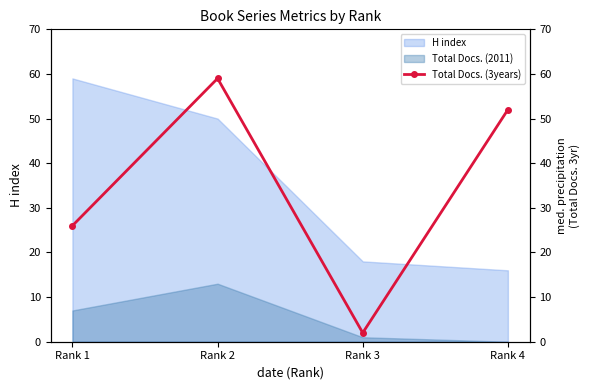

True or false: Total Docs. (2011) and H index intersect in this chart.

False